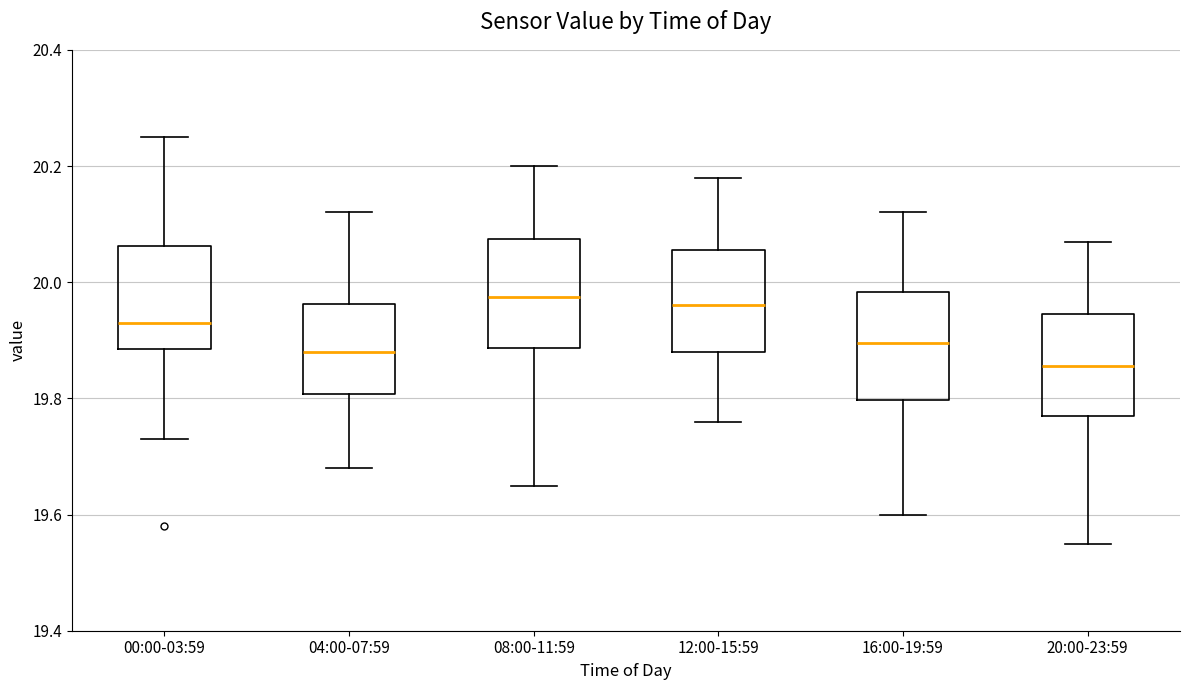

Where is the upper edge of the box for 00:00-03:59 on the y-axis? The values are not printed on the chart, so give them approximately, as read against the axis.

20.06